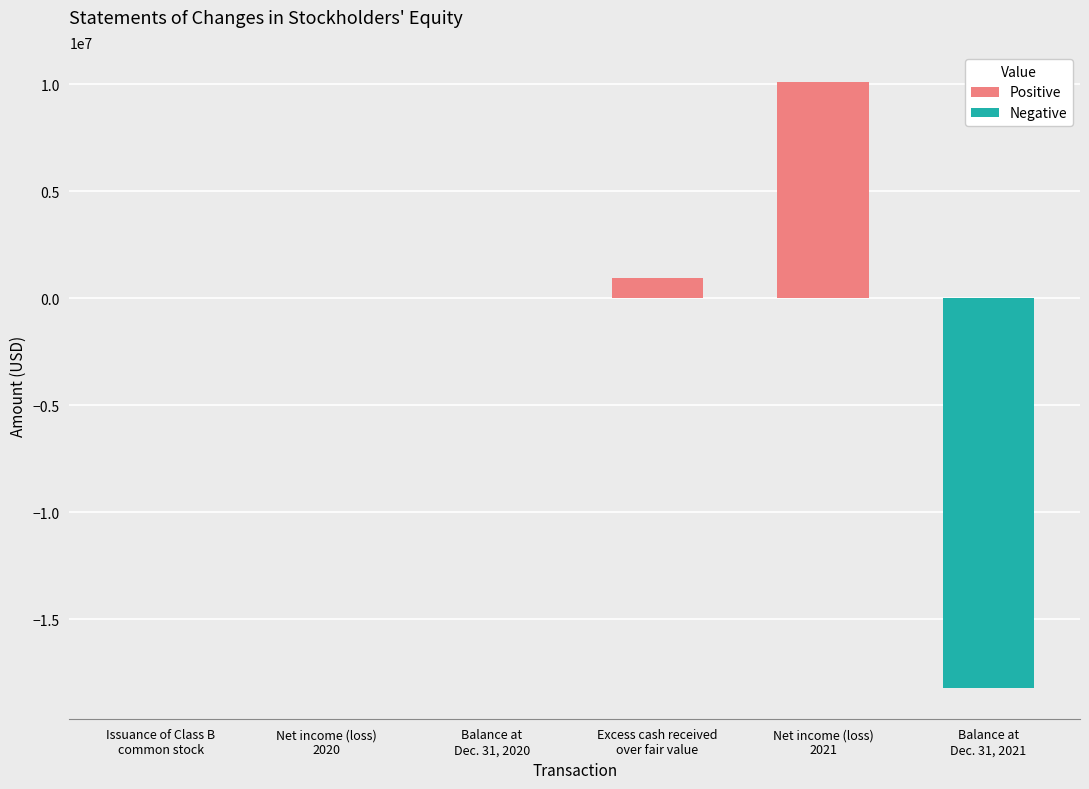

Which has a higher value, Balance at
Dec. 31, 2021 or Excess cash received
over fair value?

Excess cash received
over fair value